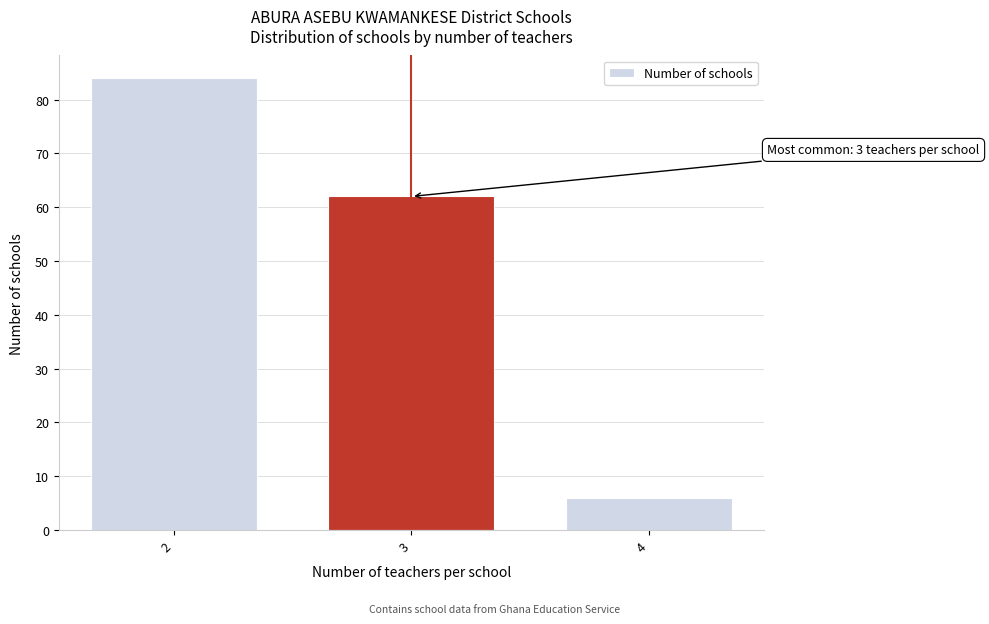

Reading left to right, list all the values displayed in this chart.

84	62	6